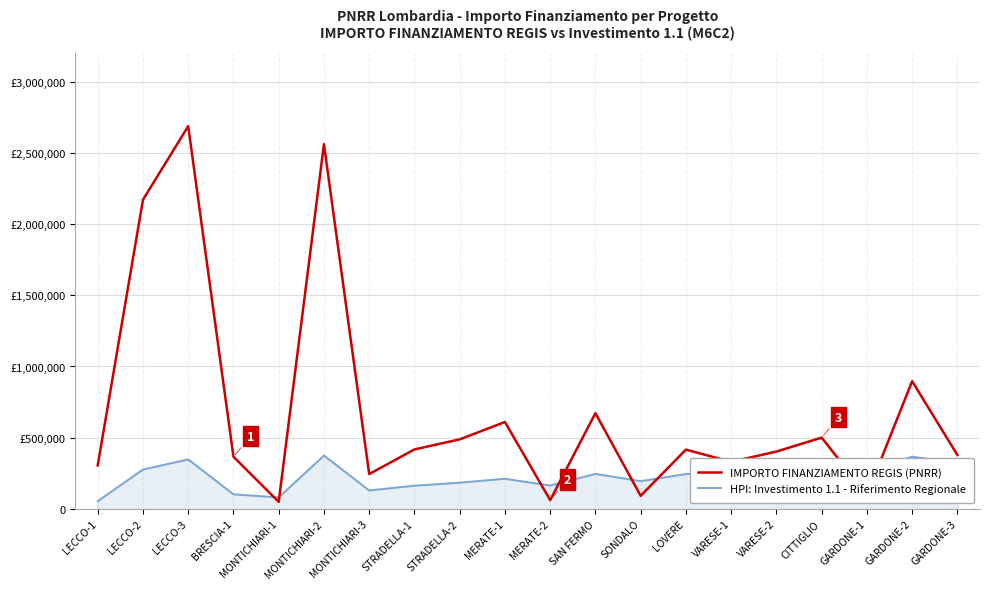

At which category is the sum across all series the highest?

LECCO-3